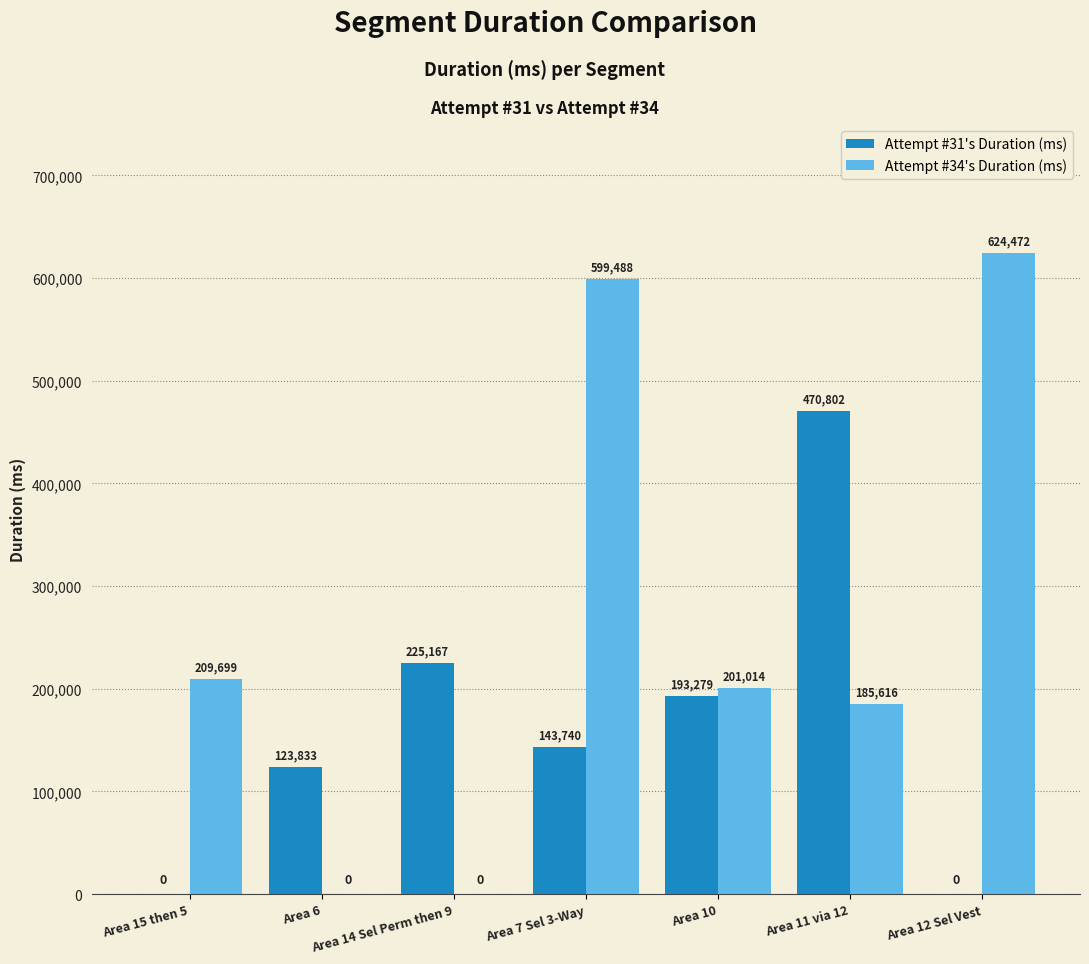

Does the chart contain stacked bars?

No